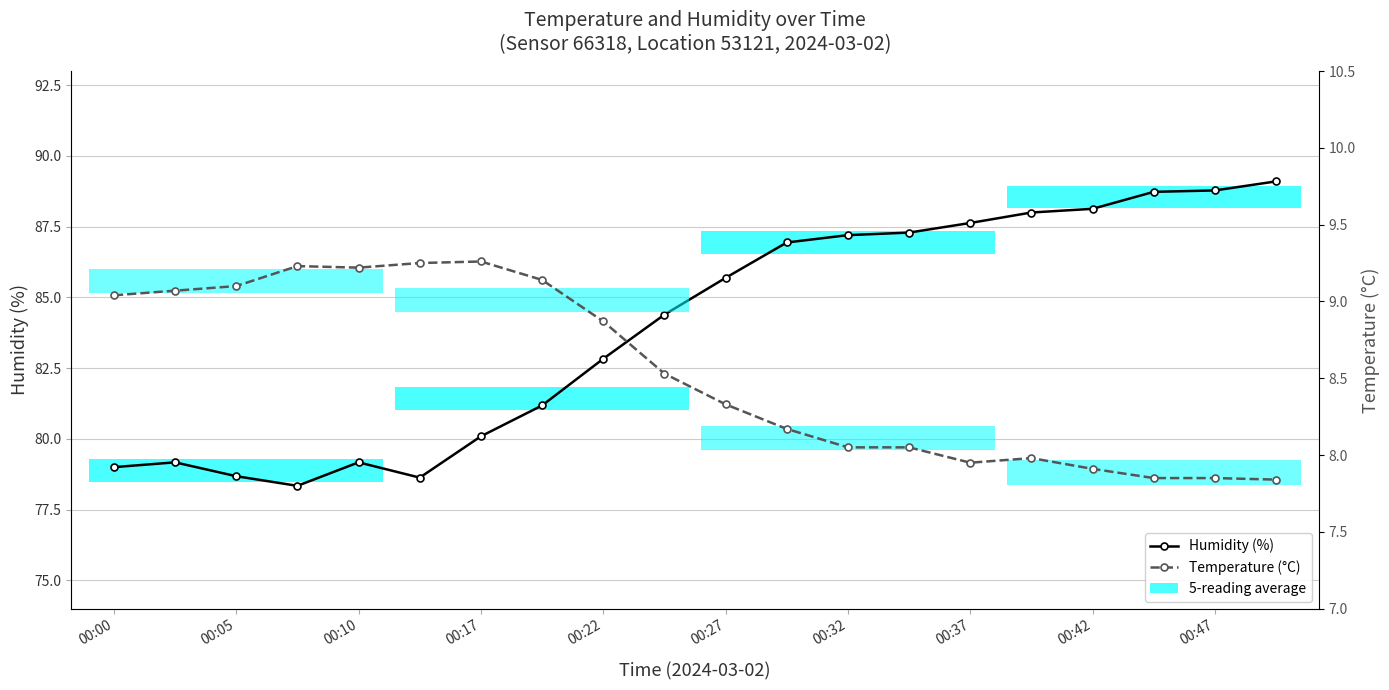

At 00:00, list the series in order from largest to smallest.

Humidity (%), Temperature (°C)